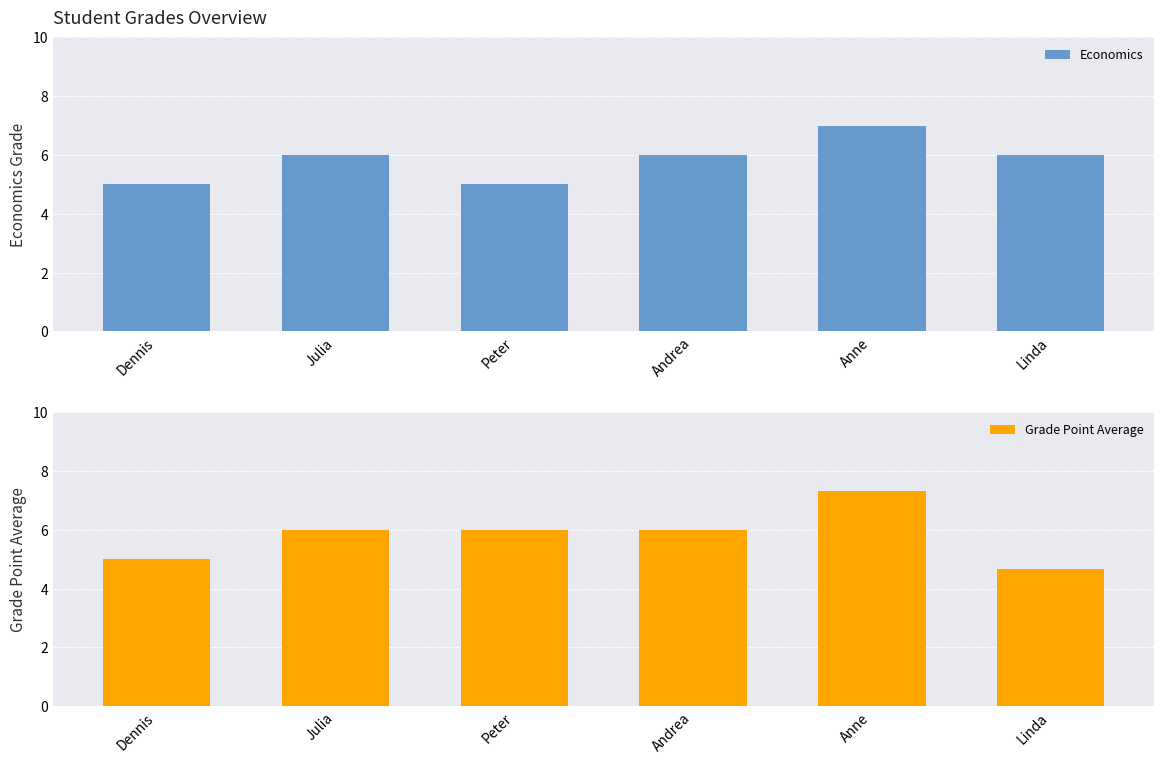

Where is Economics nearest to the value 6?

Julia